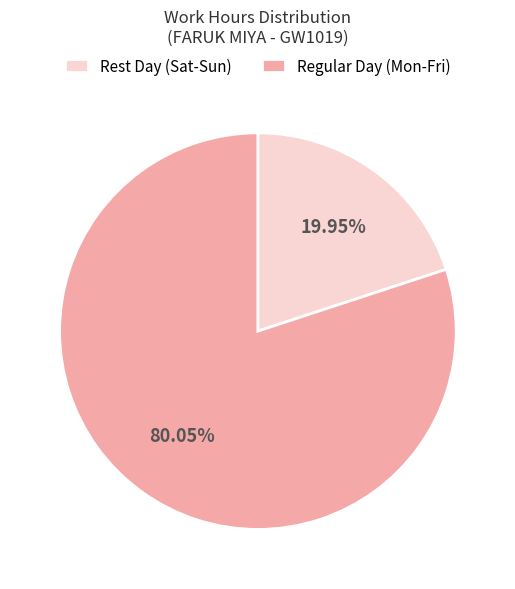

Is Regular Day (Mon-Fri) the majority of the pie?

Yes